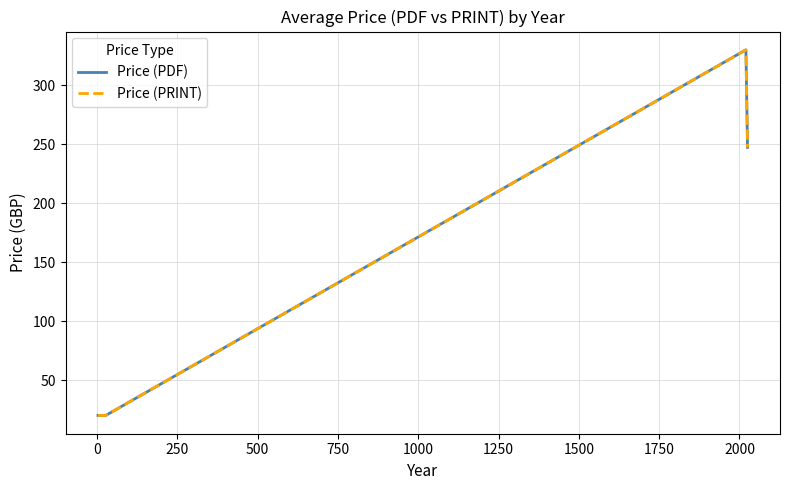

What is the minimum value for Price (PDF)?

20.0